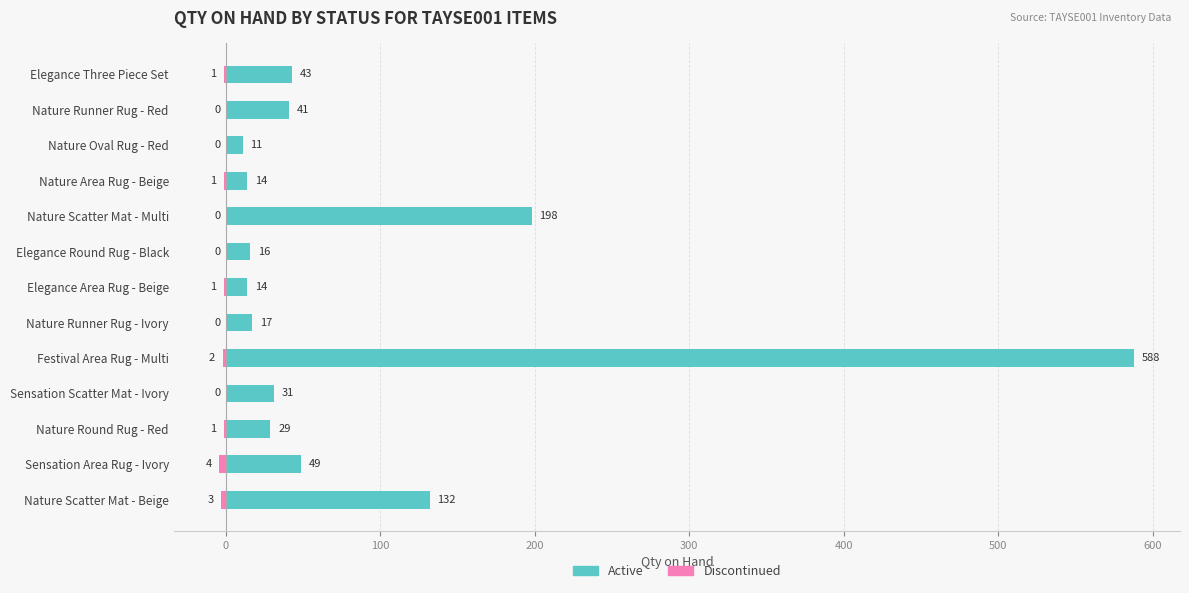

Between Elegance Round Rug - Black and Nature Area Rug - Beige, which series saw the biggest shift?

Active